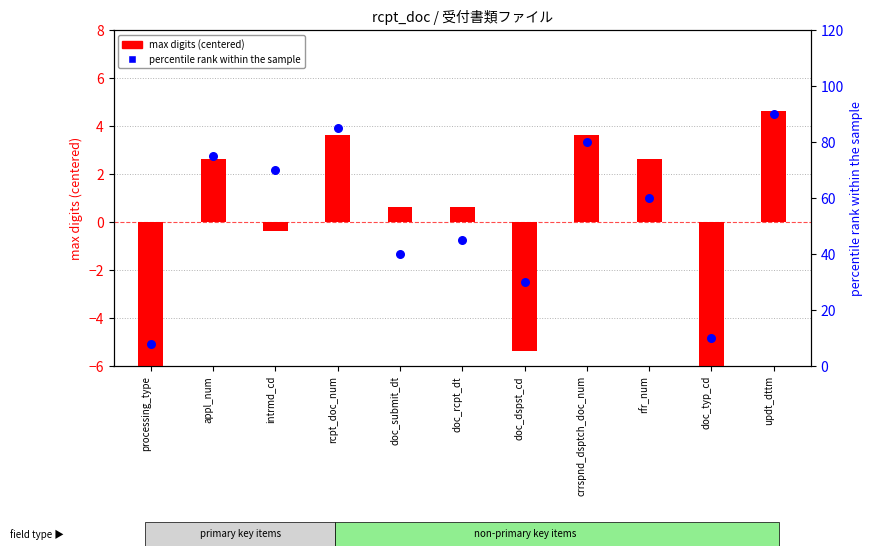

At how many categories does at least one series exceed 58?

6